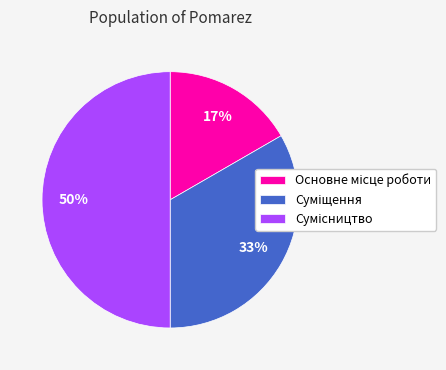

To the nearest percent, what is the difference between the largest and smallest slice percentages?

33%